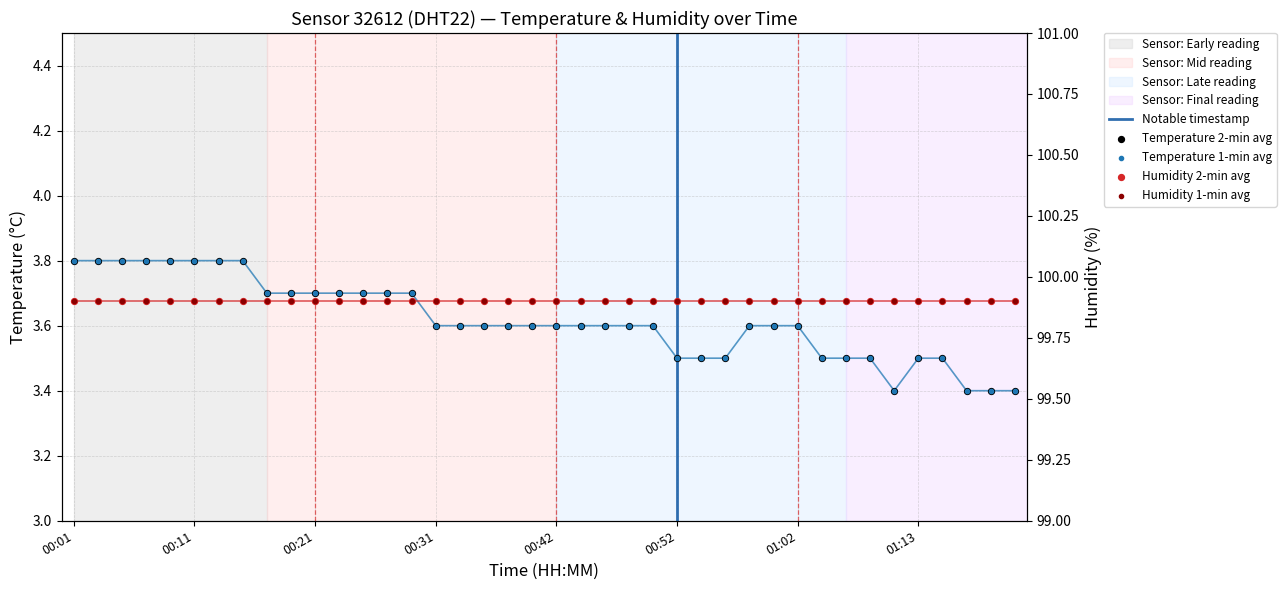

Approximately how many times larger is the value at 00:33 compared to 00:11?

0.9